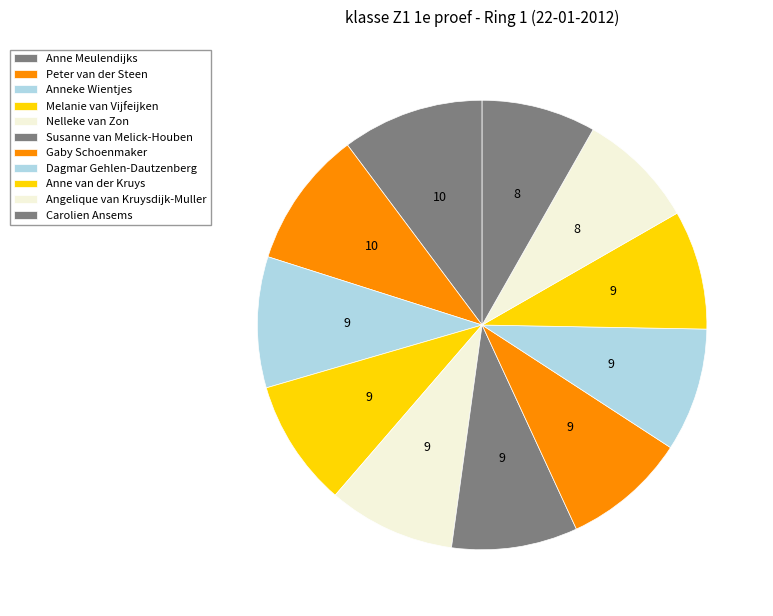

To the nearest percent, what portion does Melanie van Vijfeijken represent?

9%